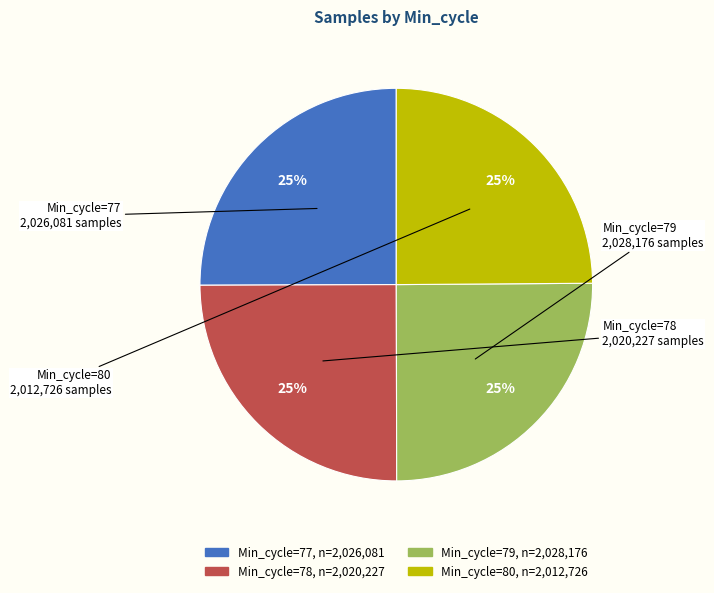

Is there a majority slice in this chart?

No